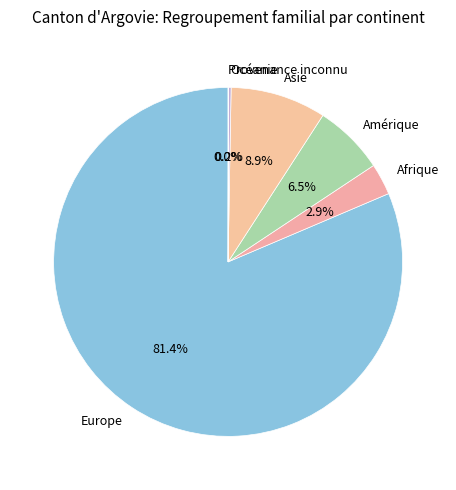

True or false: Amérique accounts for 1% of the total.

False